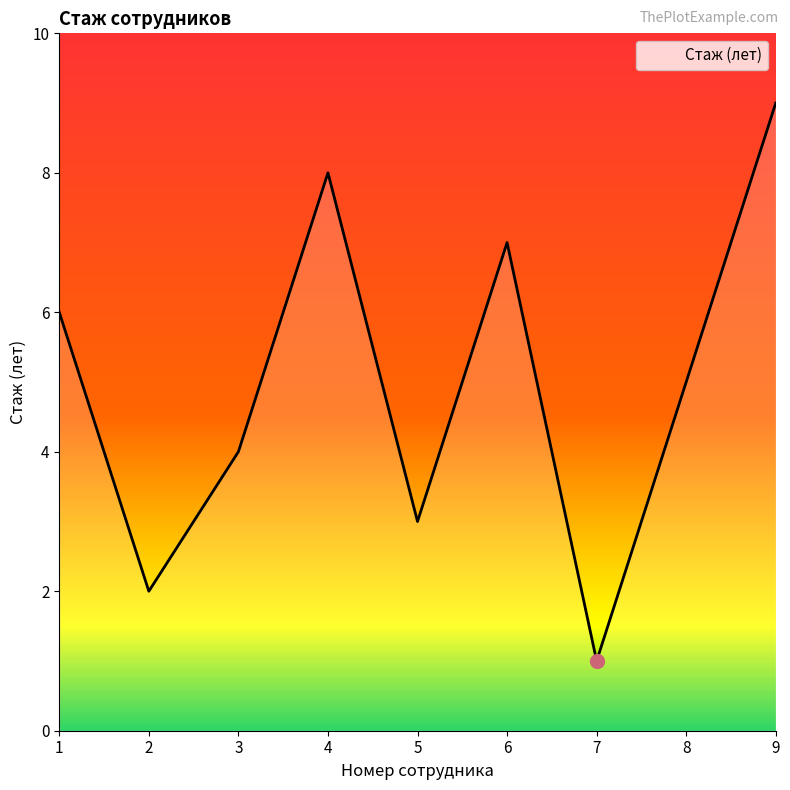

At which category does the chart reach its peak across all series?

9